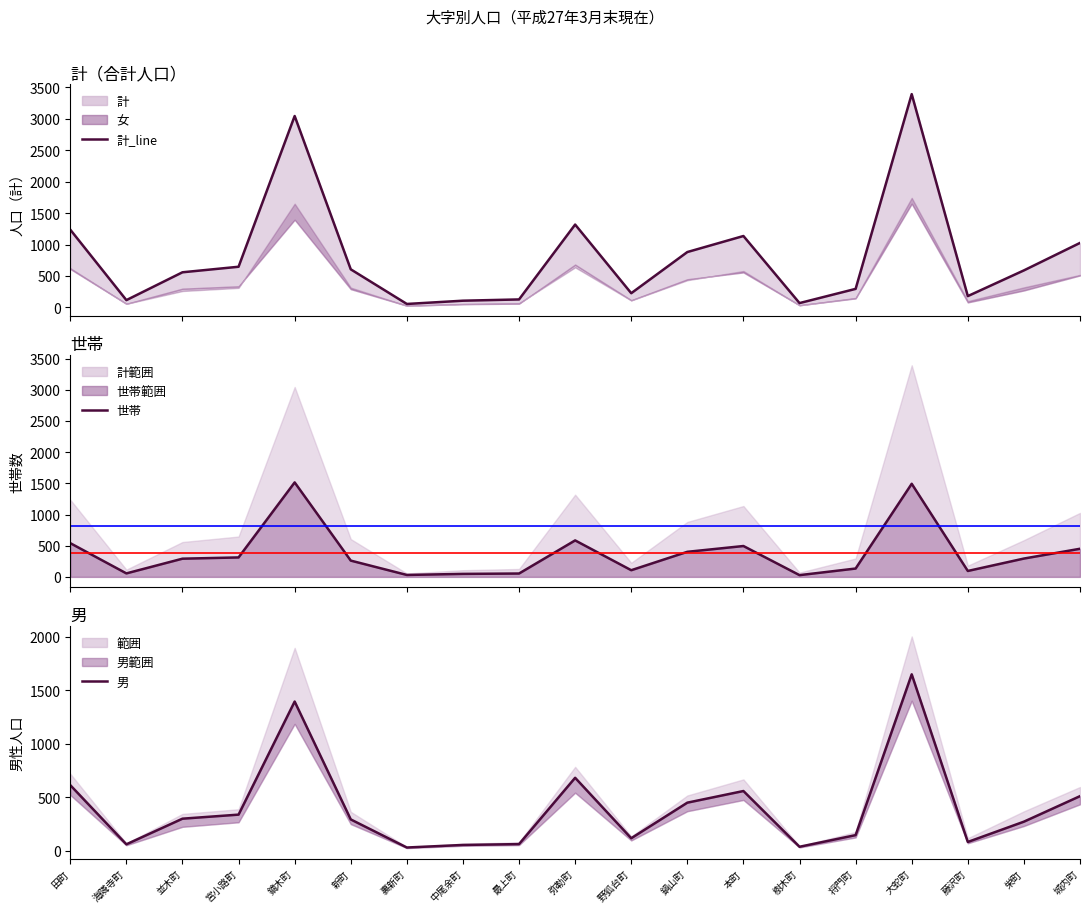

List the labels in order of 男 value, largest first.

大蛇町, 鏑木町, 弥勒町, 田町, 本町, 城内町, 鍋山町, 宮小路町, 並木町, 新町, 栄町, 将門町, 野狐台町, 藤沢町, 最上町, 海隣寺町, 中尾余町, 樹木町, 裏新町